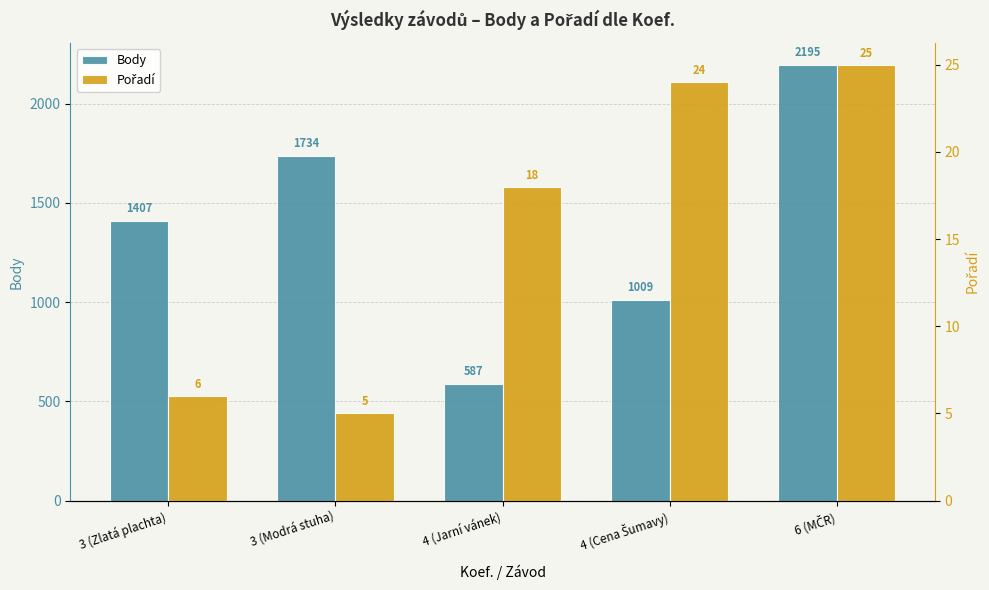

What are all the series names shown in the legend?

Body, Pořadí